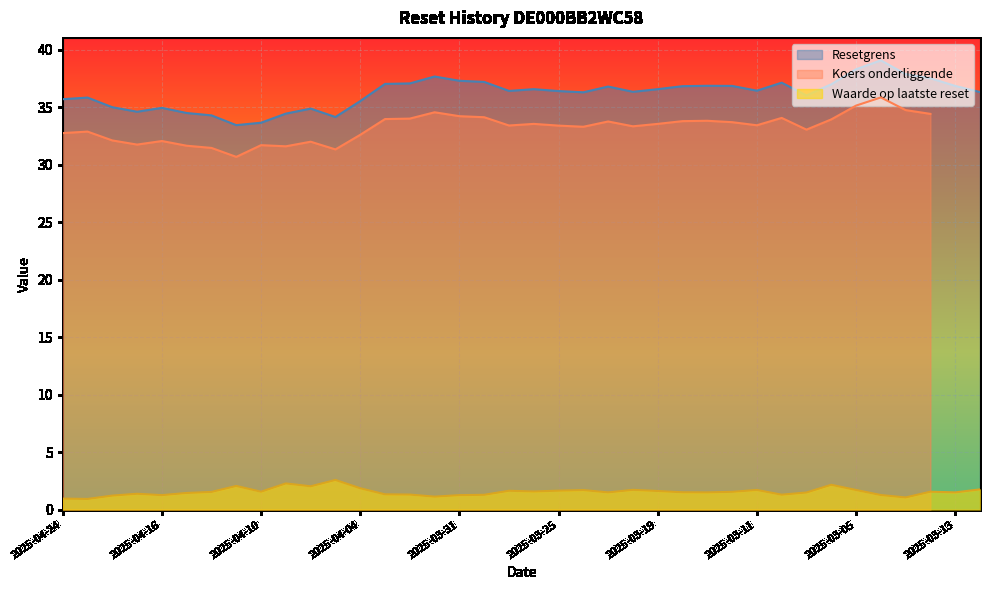

The Resetgrens series shows 60.4 at 2025-04-16. True or false?

False